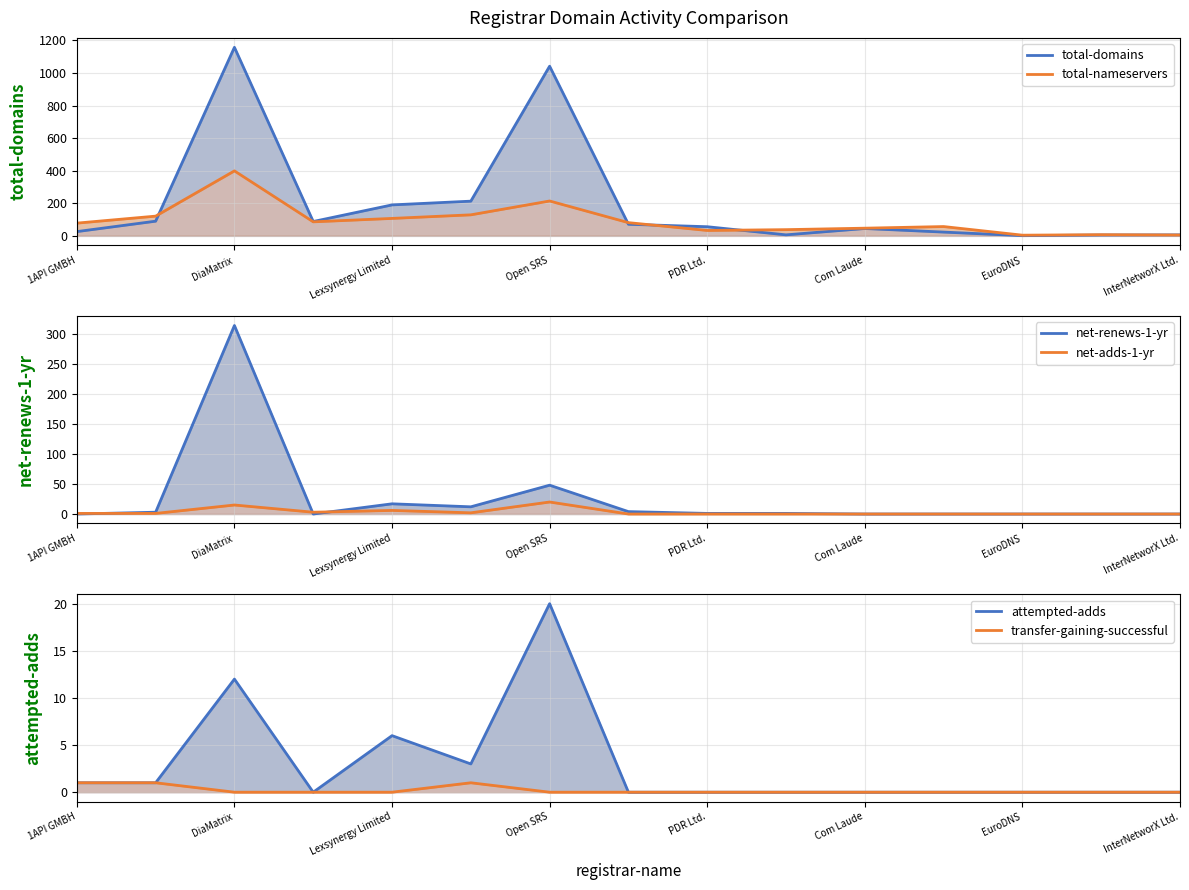

Read the total-domains value at Com Laude, to the nearest 10.

40